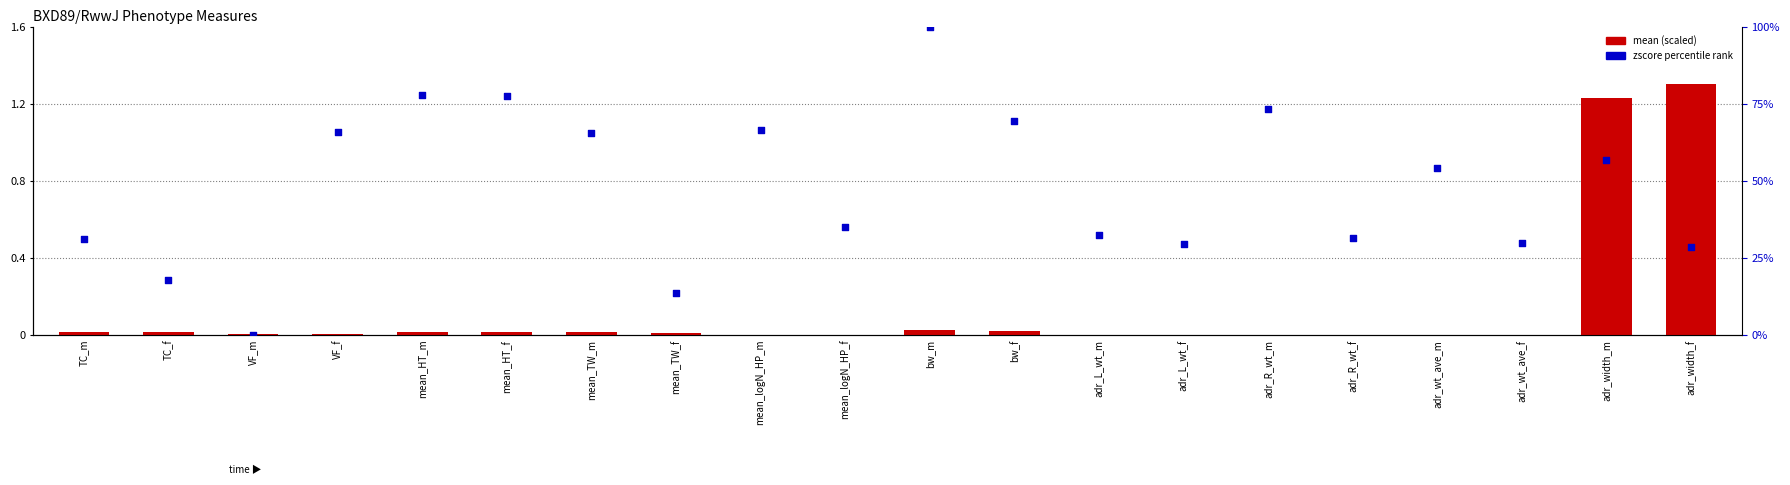

What is the total value across all series at adr_width_f?

29.8